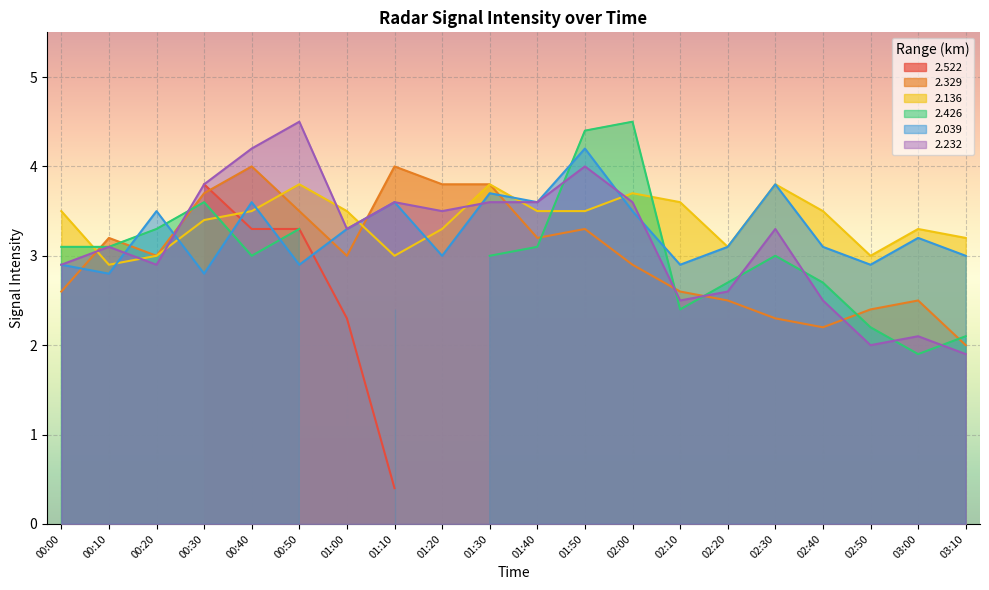

Between 00:00 and 01:10, which series saw the biggest shift?

2.329